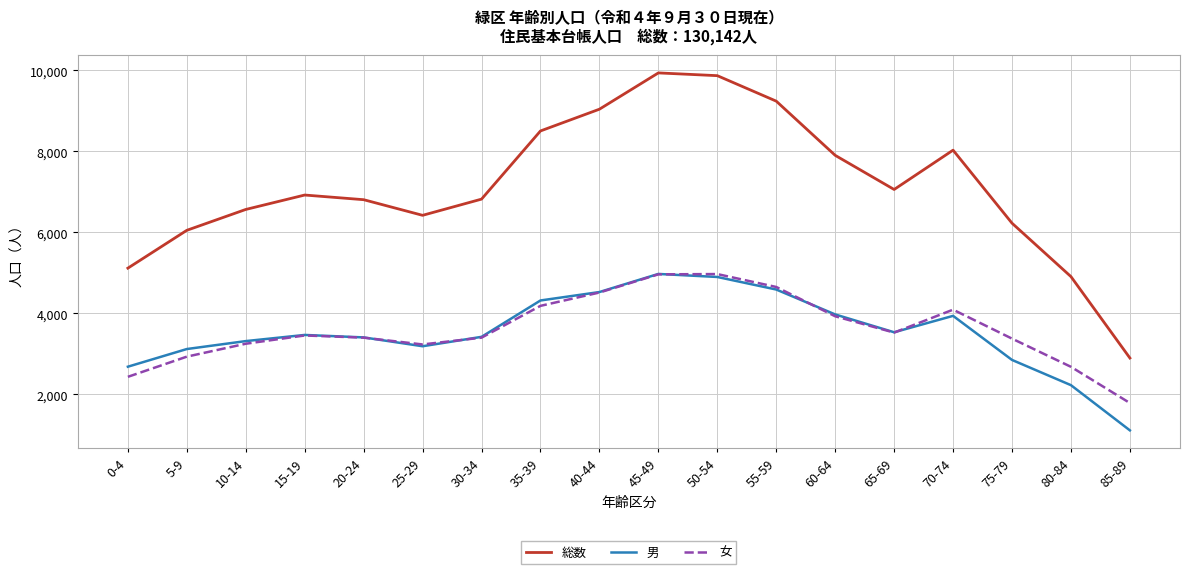

What is the spread (max minus min) of values at 85-89?

1786